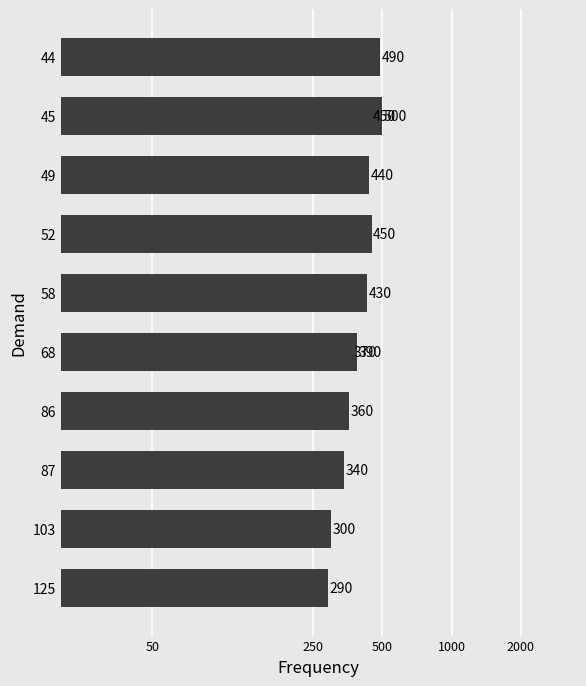

Are the bars grouped side by side (vs. stacked)?

No